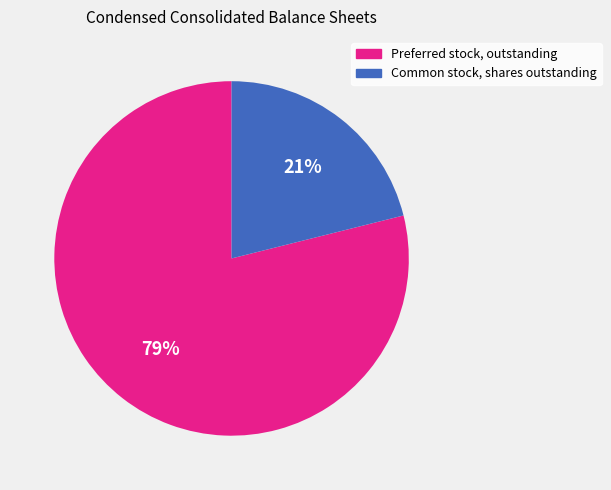

What is the smallest slice in the pie chart?

Common stock, shares outstanding